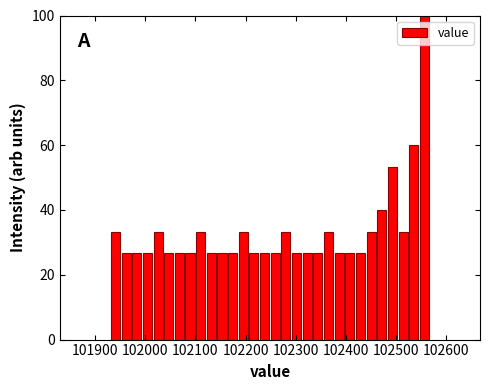

Read against the x-axis, roughly where is the centre of the tallest bar?

102560